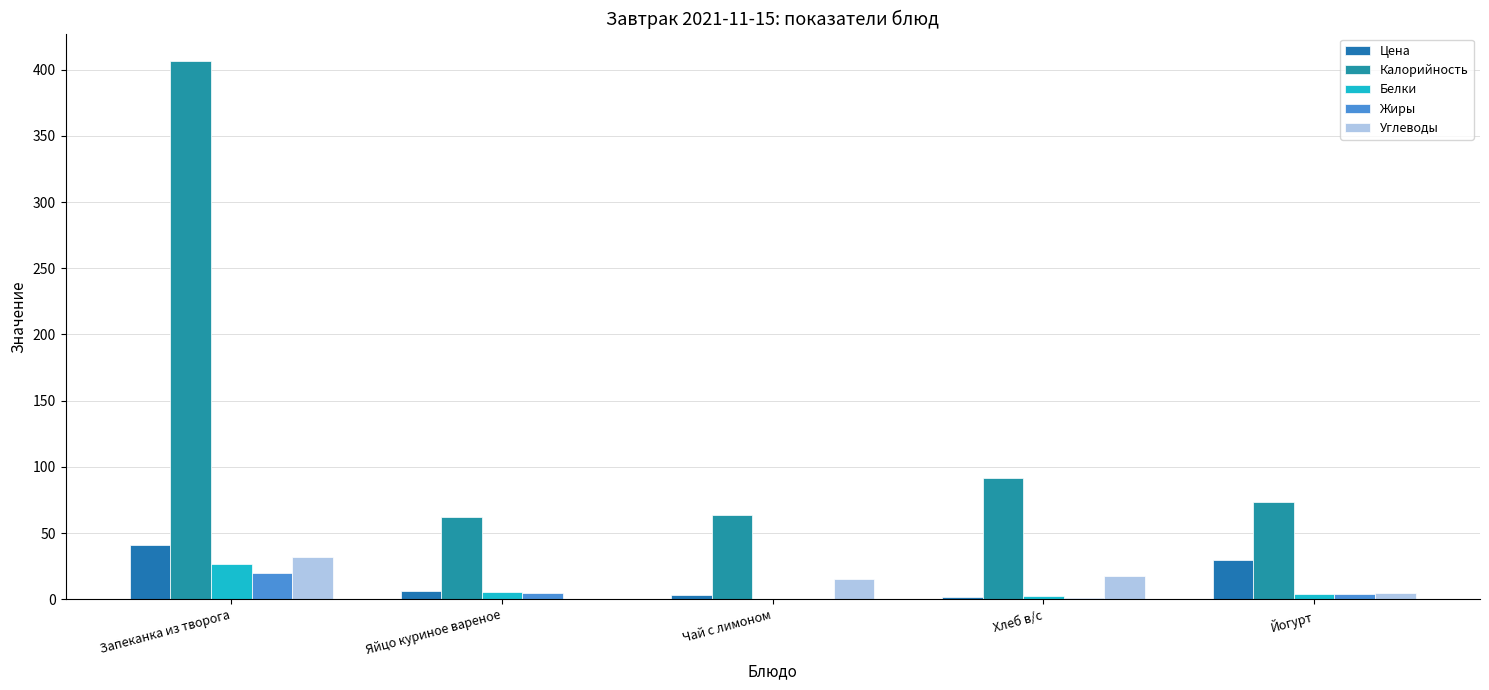

Which category has the highest value in the Углеводы series?

Запеканка из творога